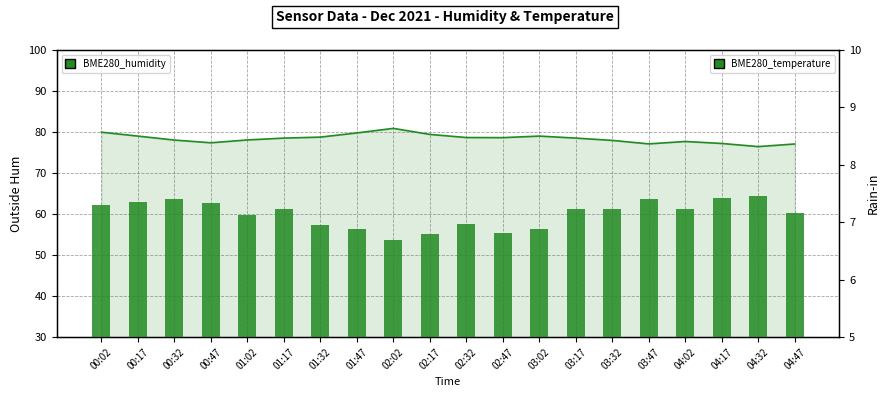

What is the sum of the BME280_humidity values at 00:32 and 02:17?

157.5